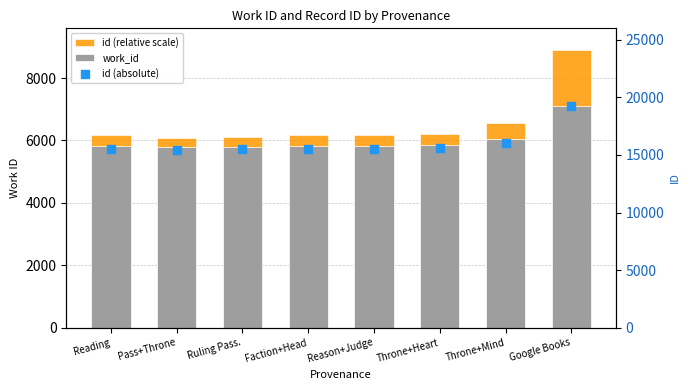

What is the total value across all series at Reading?

21713.8